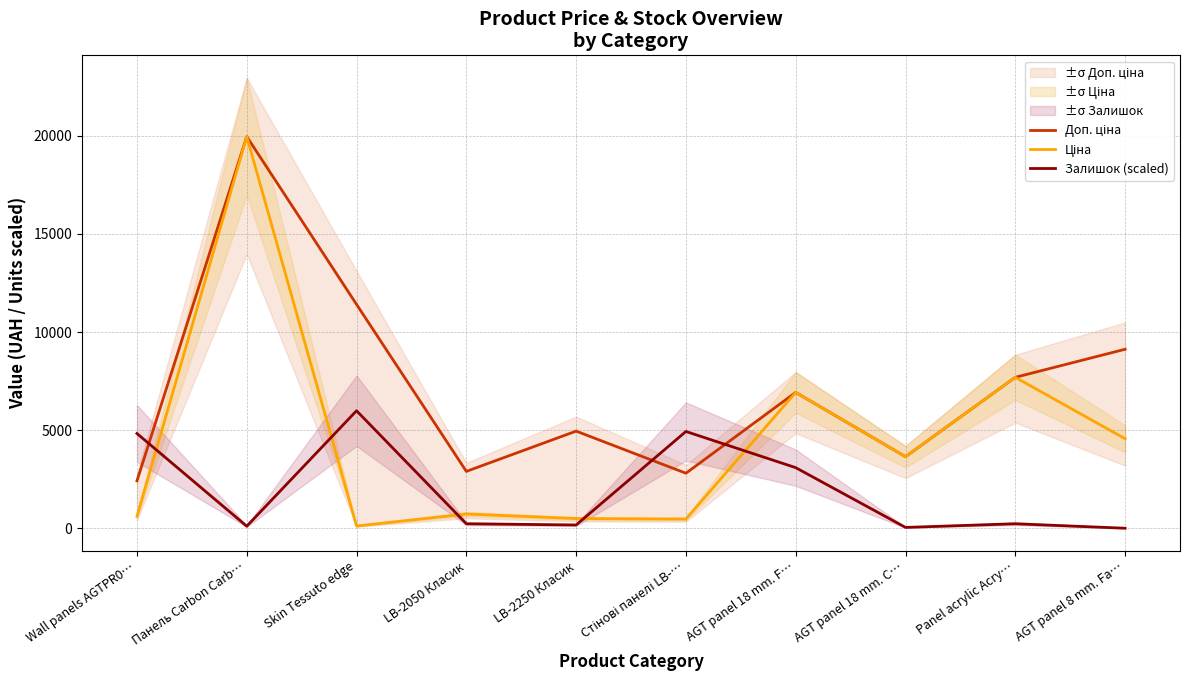

Rank the categories by Залишок (scaled) value from highest to lowest.

Skin Tessuto edge, Стінові панелі LB-…, Wall panels AGTPR0…, AGT panel 18 mm. F…, LB-2050 Класик, Panel acrylic Acry…, LB-2250 Класик, Панель Carbon Carb…, AGT panel 18 mm. C…, AGT panel 8 mm. Fa…